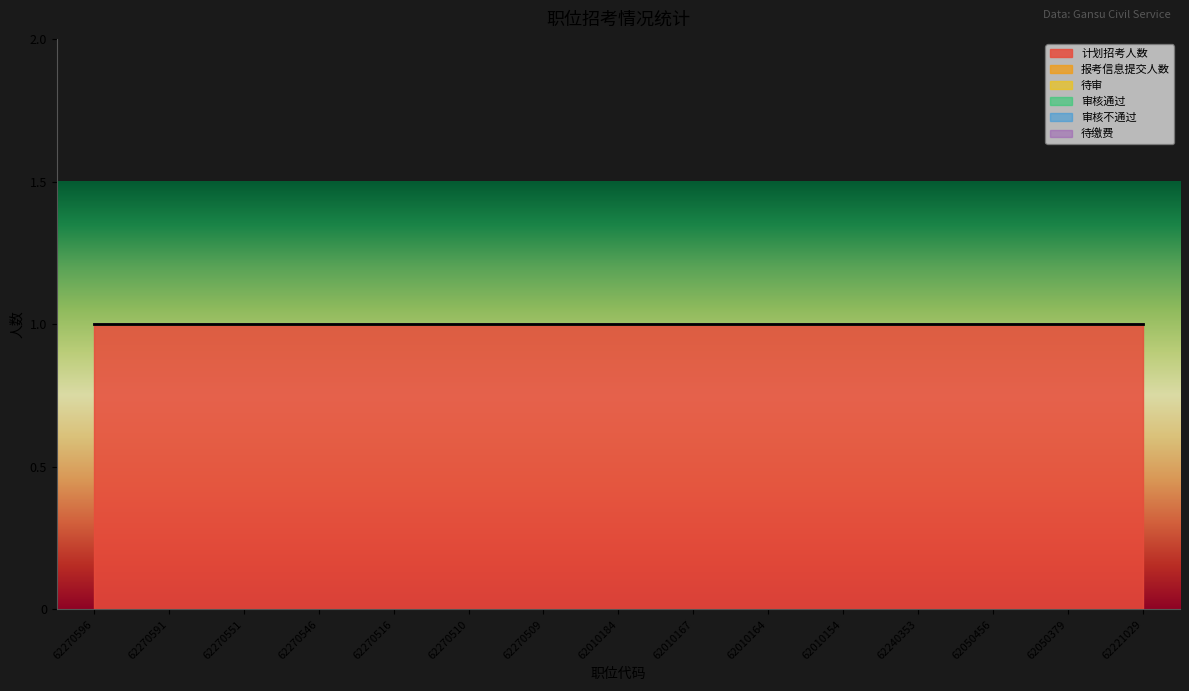

How many series are shown in this chart?

6